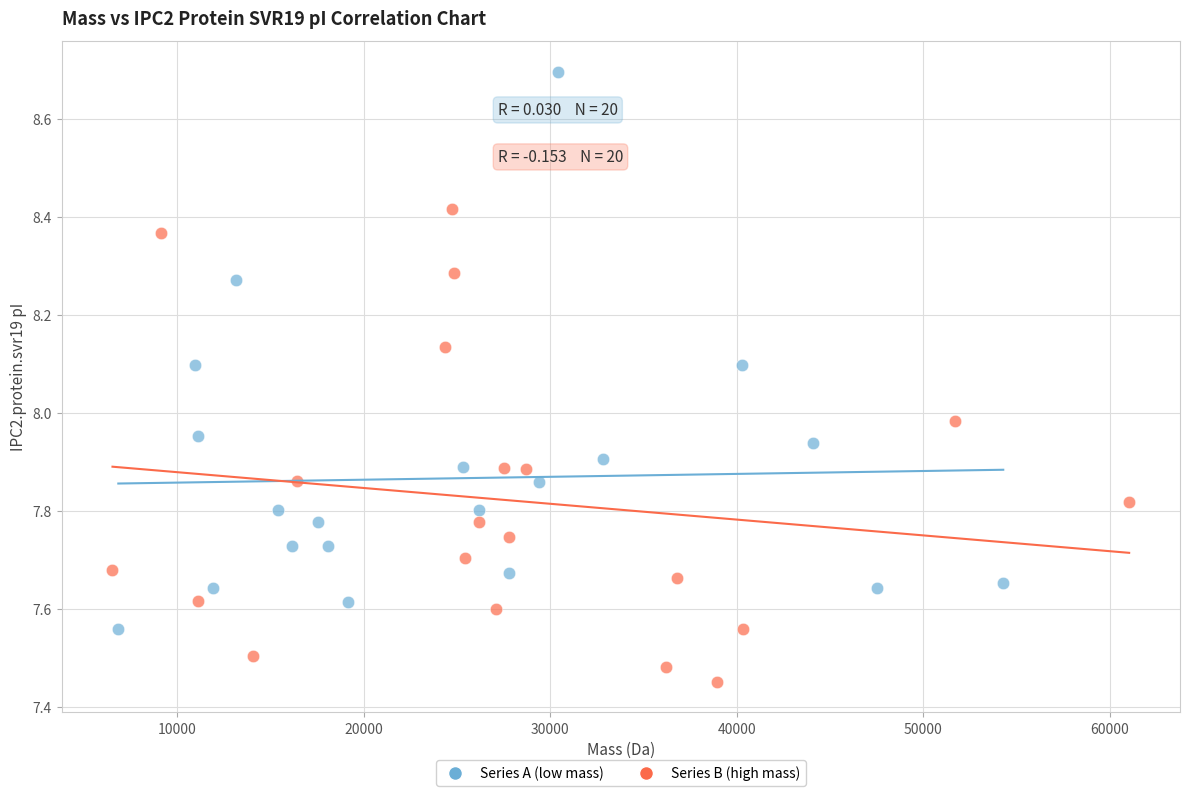

Which series reaches the minimum Y coordinate?

Series B (high mass)